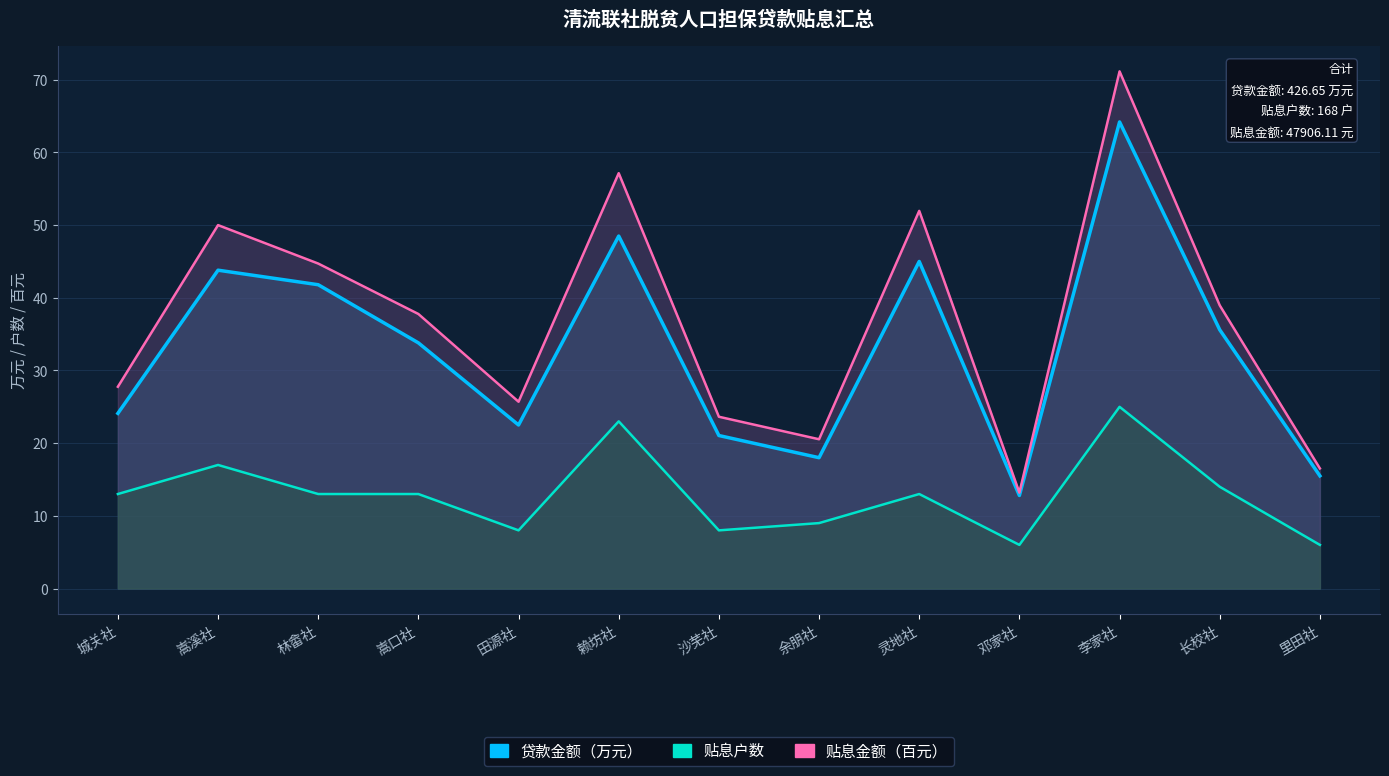

True or false: 贴息户数 has more than 1 points higher than both neighbors.

True